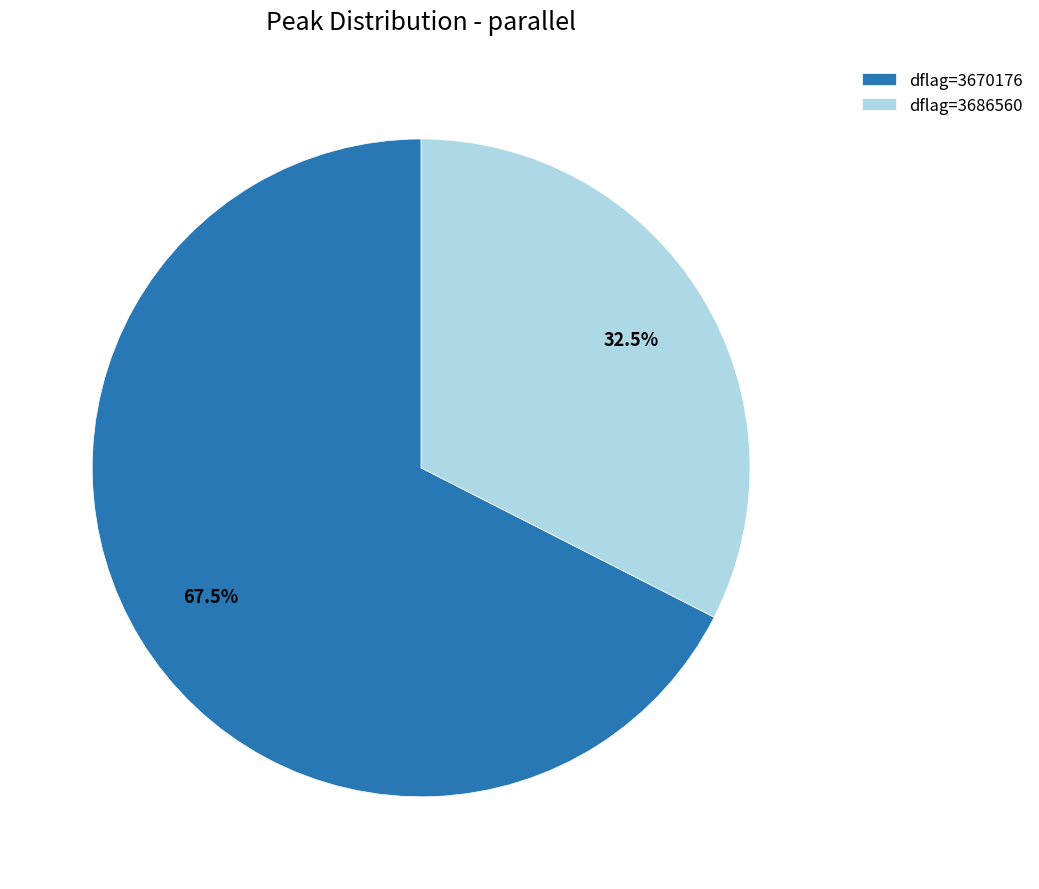

Count the number of slices in the pie.

2